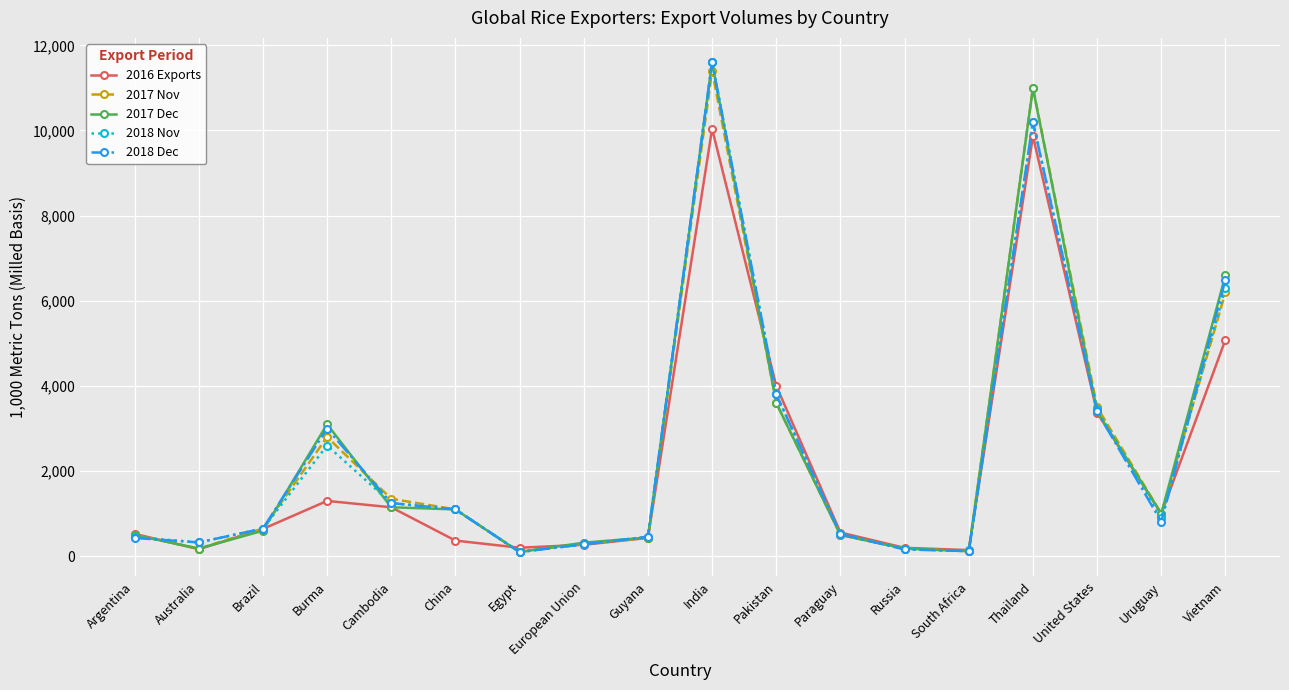

What is the label of the 18th point from the left?

Vietnam